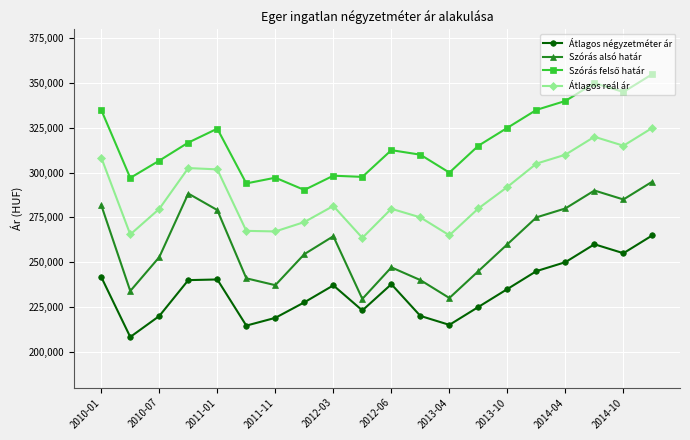

What is the minimum value shown in the chart?

208239